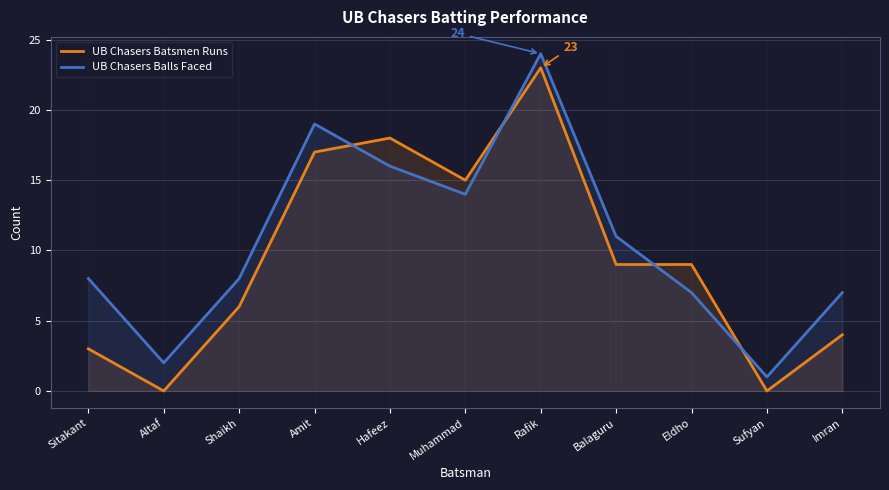

List the series in order of their peak value, highest first.

UB Chasers Balls Faced, UB Chasers Batsmen Runs